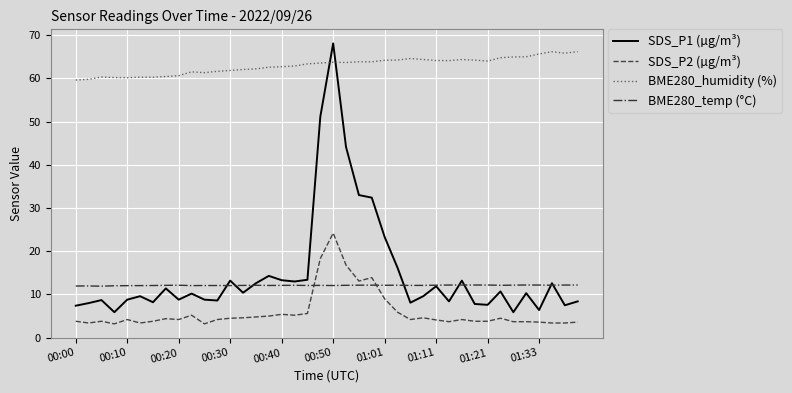

What is the minimum value for BME280_temp (°C)?

11.9